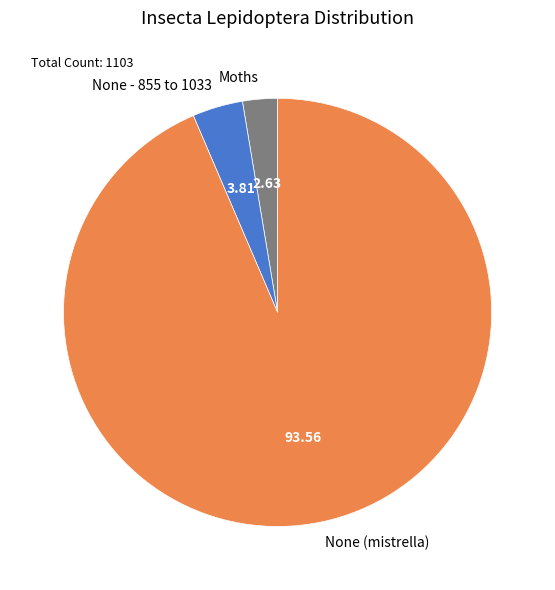

Is the sum of None (mistrella) and None - 855 to 1033 greater than half?

Yes